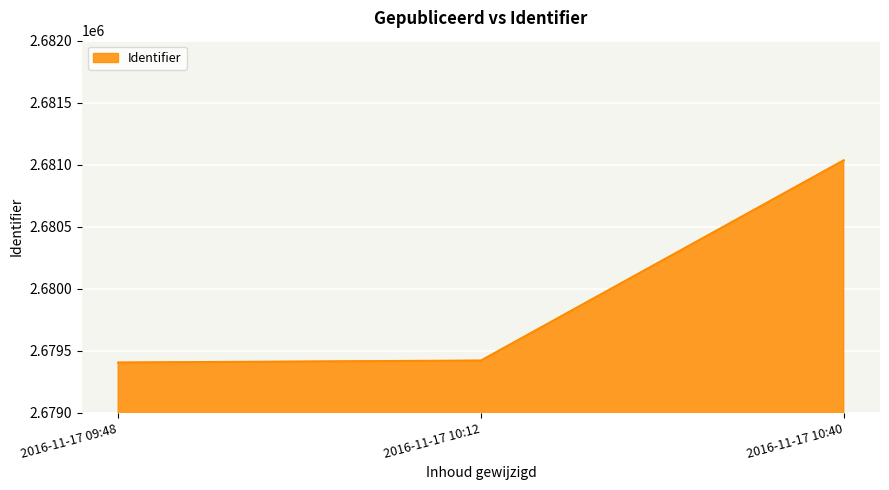

The chart shows a value of 2681035 at 2016-11-17 10:40. True or false?

True